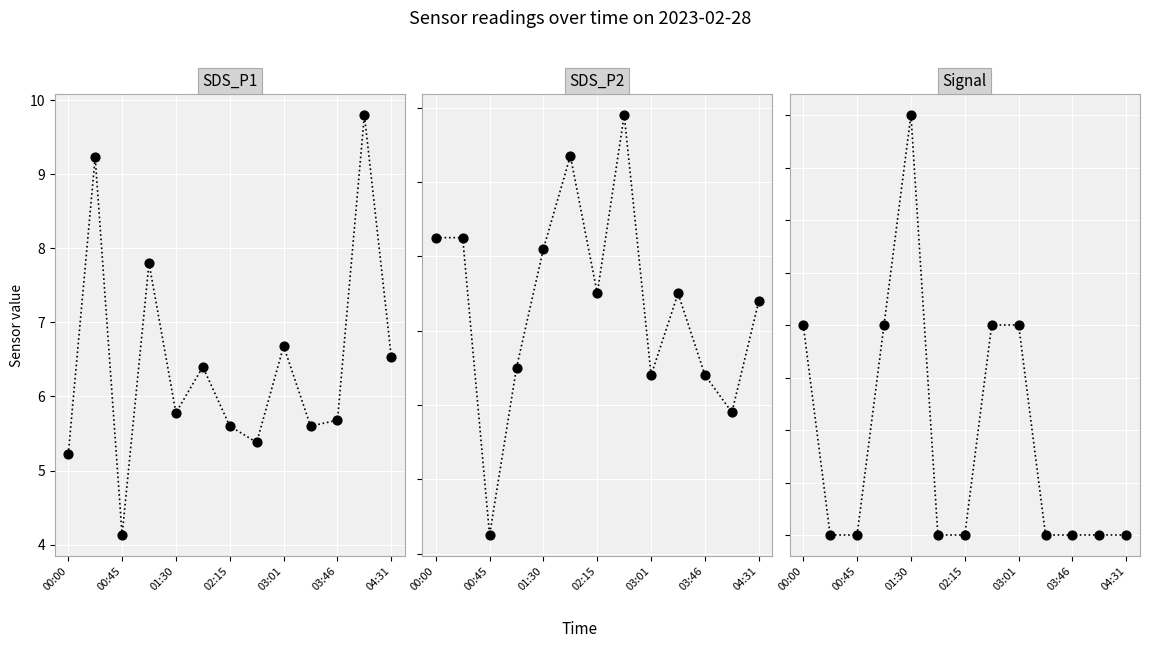

At how many categories does at least one series exceed -13?

13